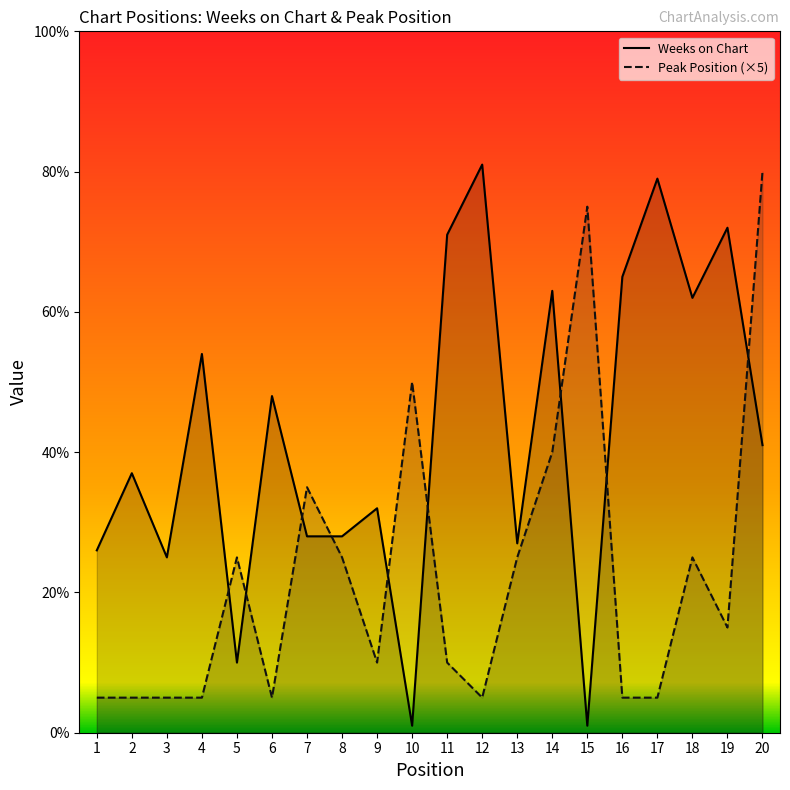

What is the total value across all series at 10?

51